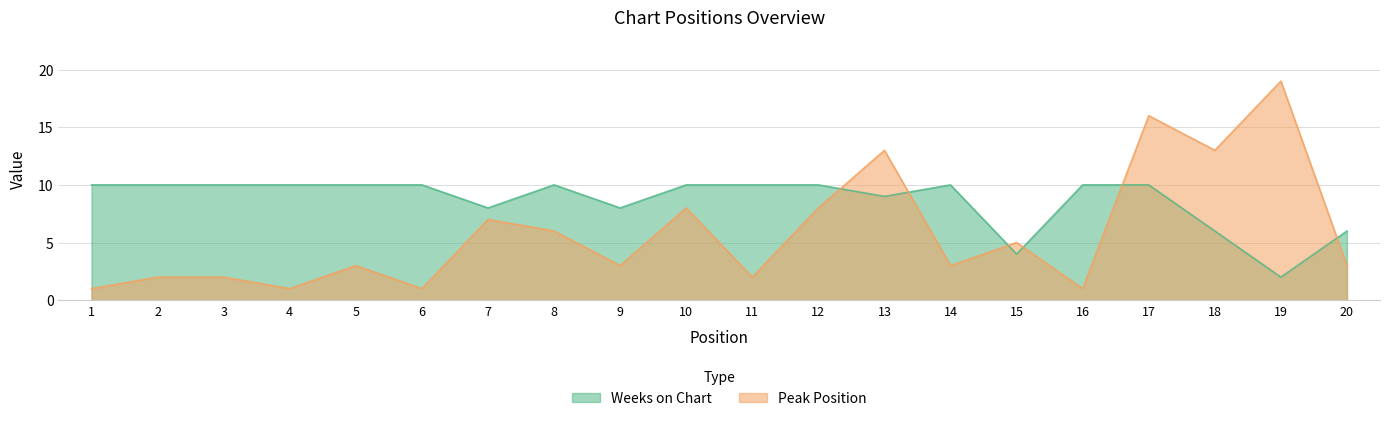

Is it true that Weeks on Chart equals 4 at 10?

False